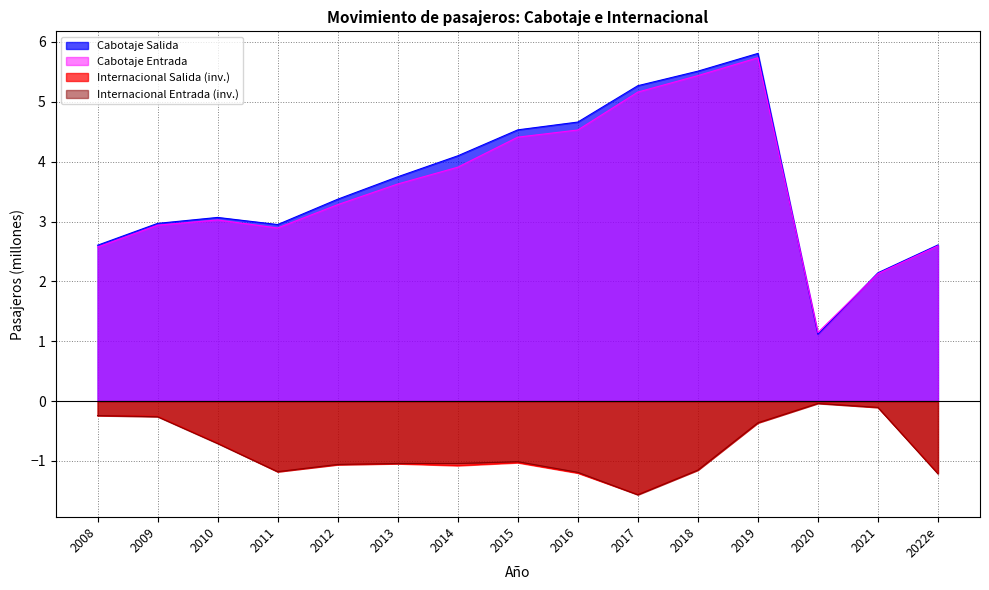

Is it true that Cabotaje Entrada equals 2.9 at 2017?

False